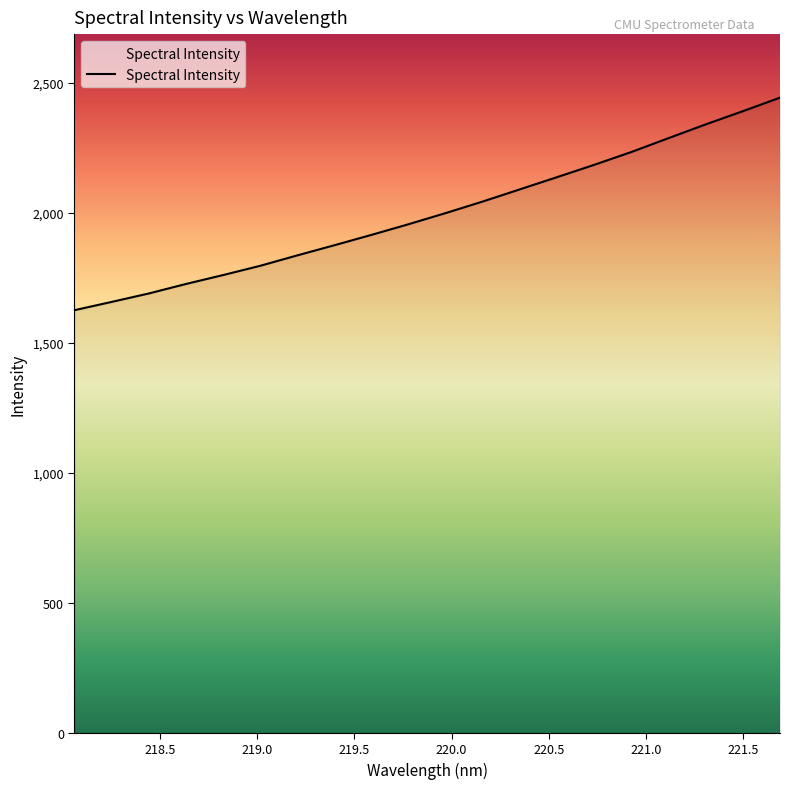

What is the difference between the second highest and second lowest values?

733.6